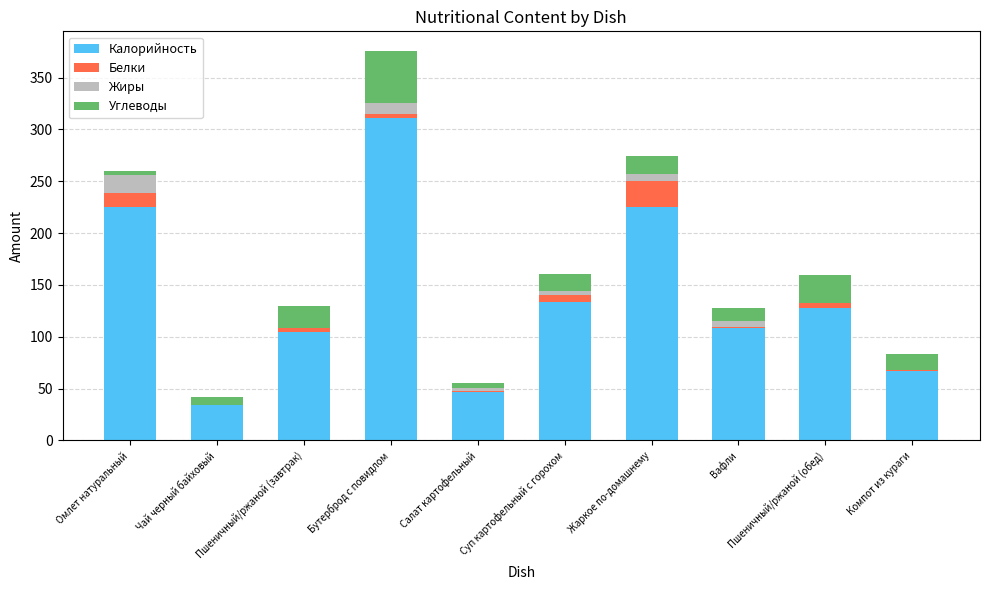

At which category is the sum across all series the highest?

Бутерброд с повидлом